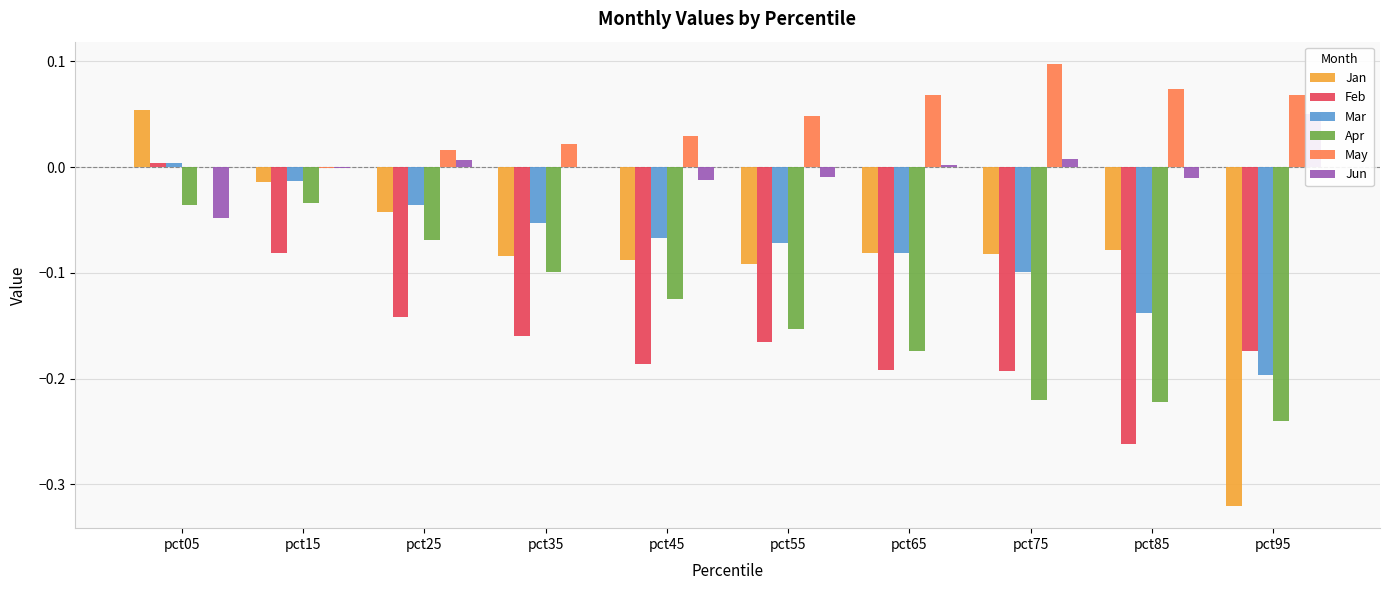

True or false: Feb has a value of -0.2 at pct55.

True